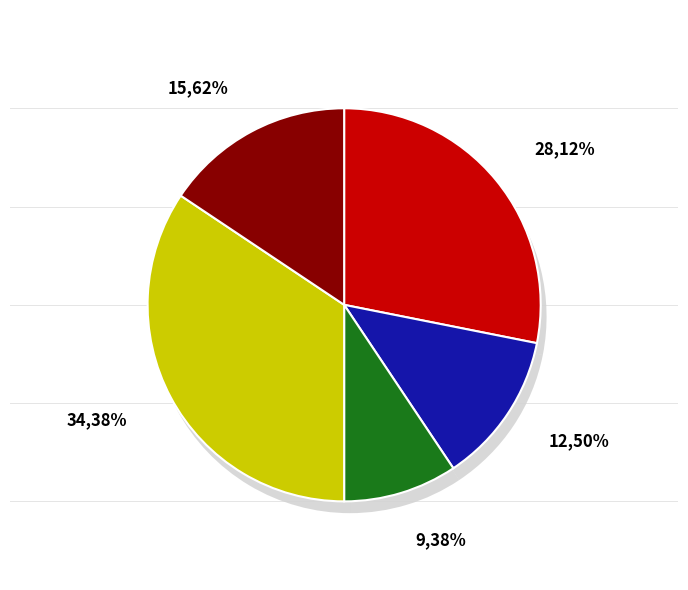

To the nearest percent, what is the average slice percentage?

14%